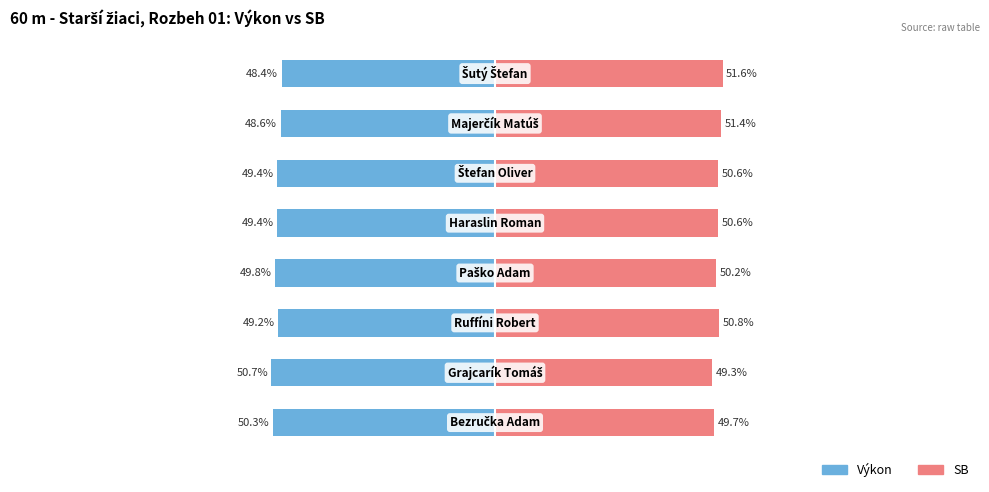

What is the difference between the maximum and minimum values in the Výkon series?

2.3